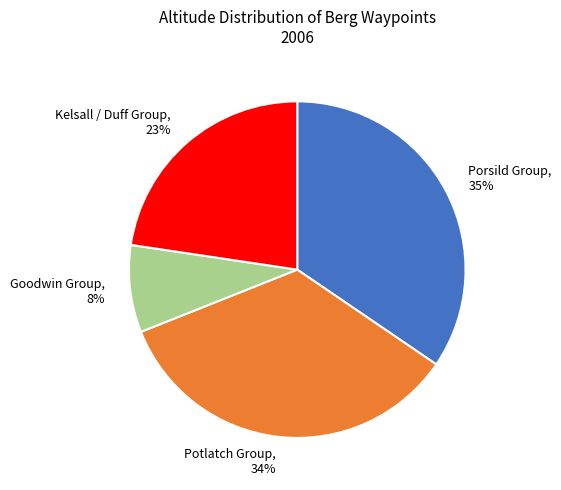

How many segments does this pie chart have?

4